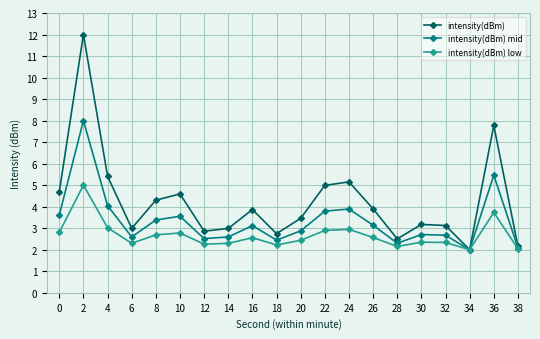

What is the value of the intensity(dBm) mid point at the 20th from the left?

2.1